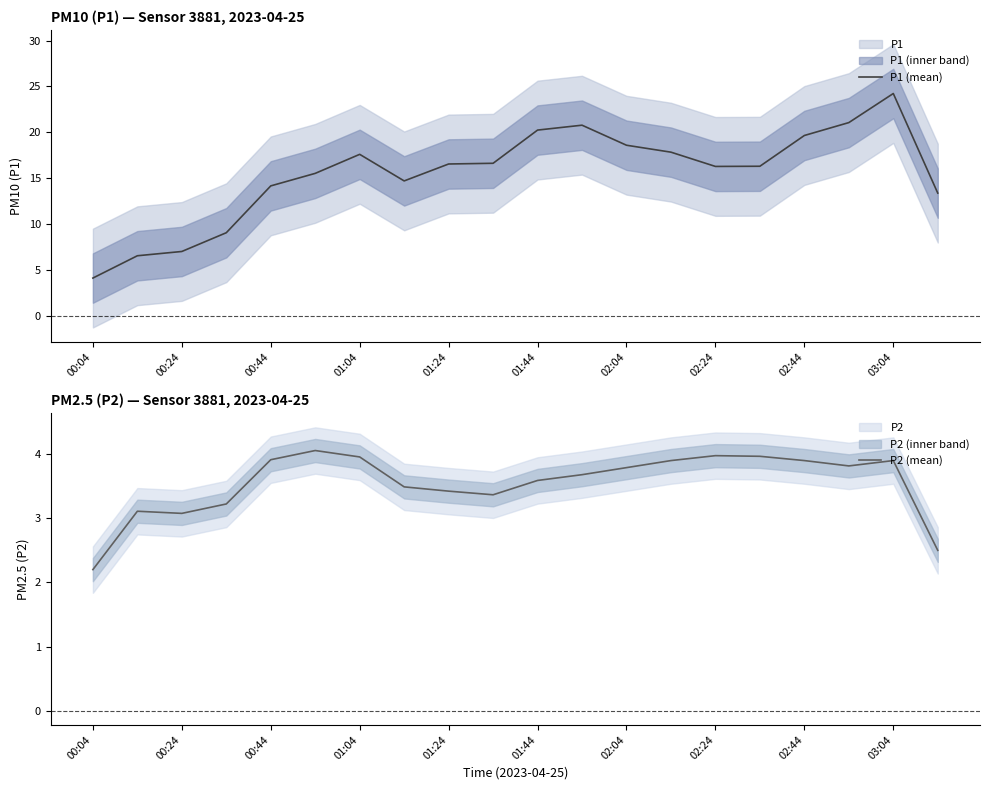

At which category does P1 (mean) reach its first local peak?

01:04